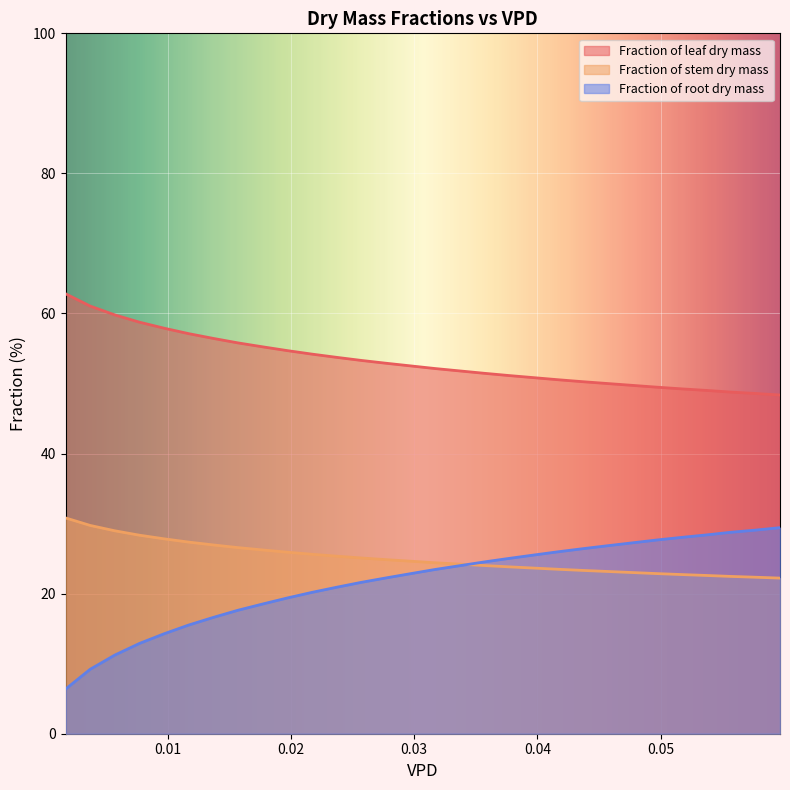

True or false: Fraction of stem dry mass has more than 0 points higher than both neighbors.

False